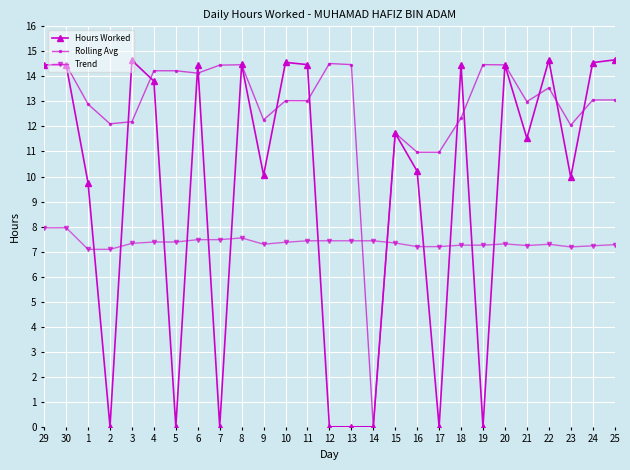

How many times do Trend and Rolling Avg cross each other?

2